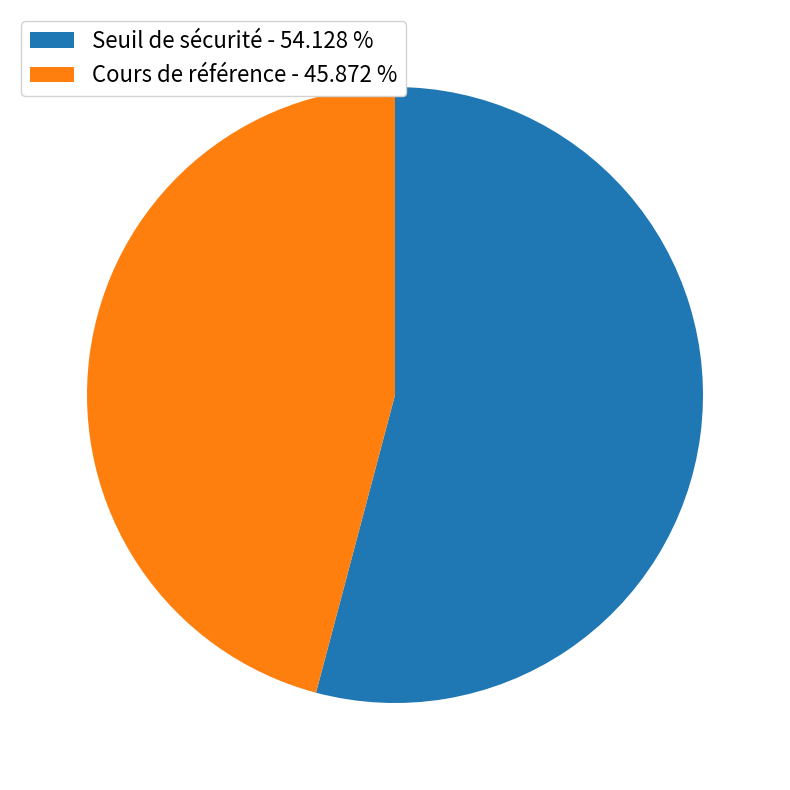

Which category has the smallest portion of the pie?

Cours de référence - 45.872 %